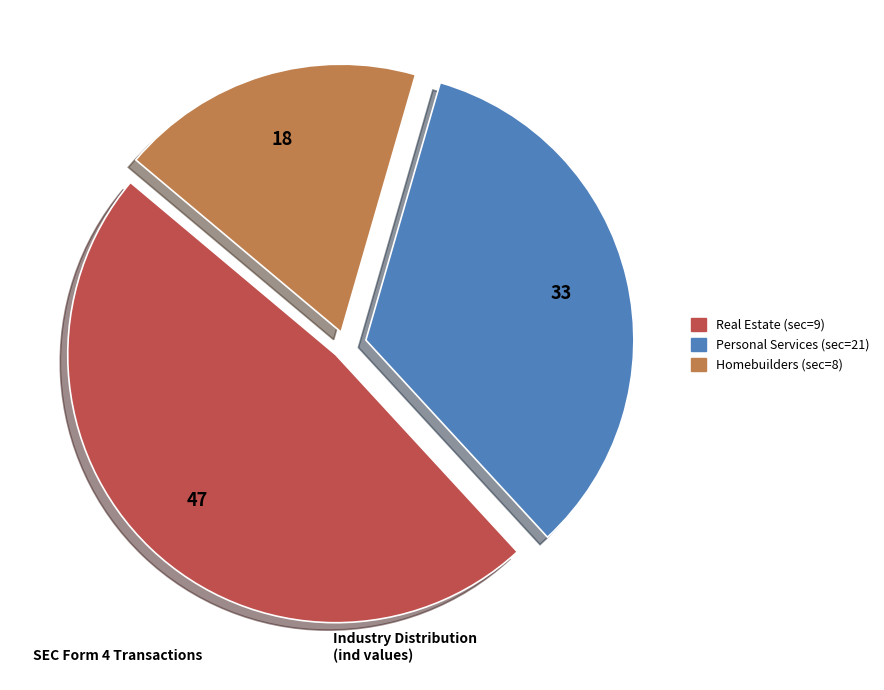

Is there a majority slice in this chart?

No